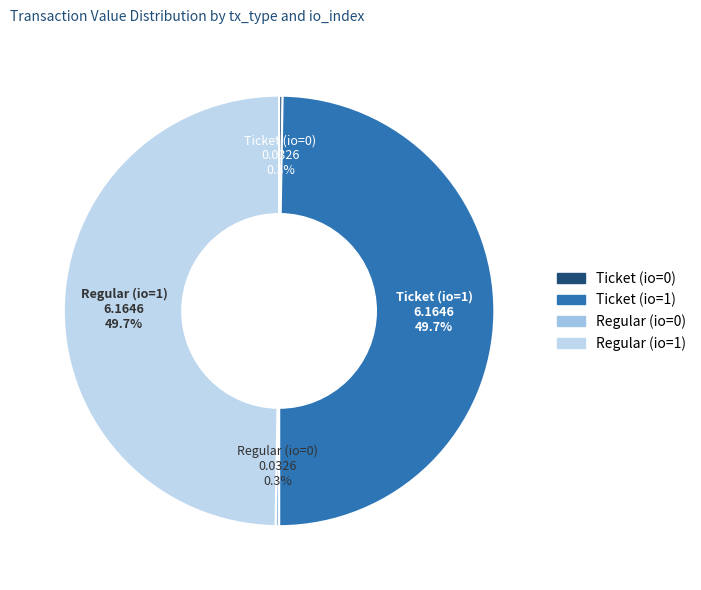

Does Regular (io=1) account for over 50% of the chart?

No